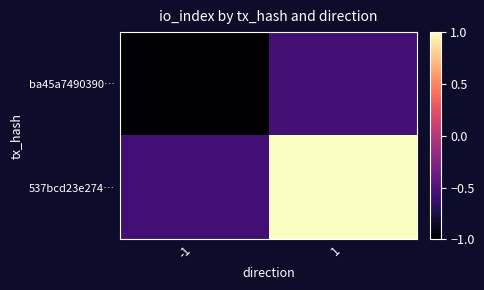

Which has a higher value, -1 or 1?

1